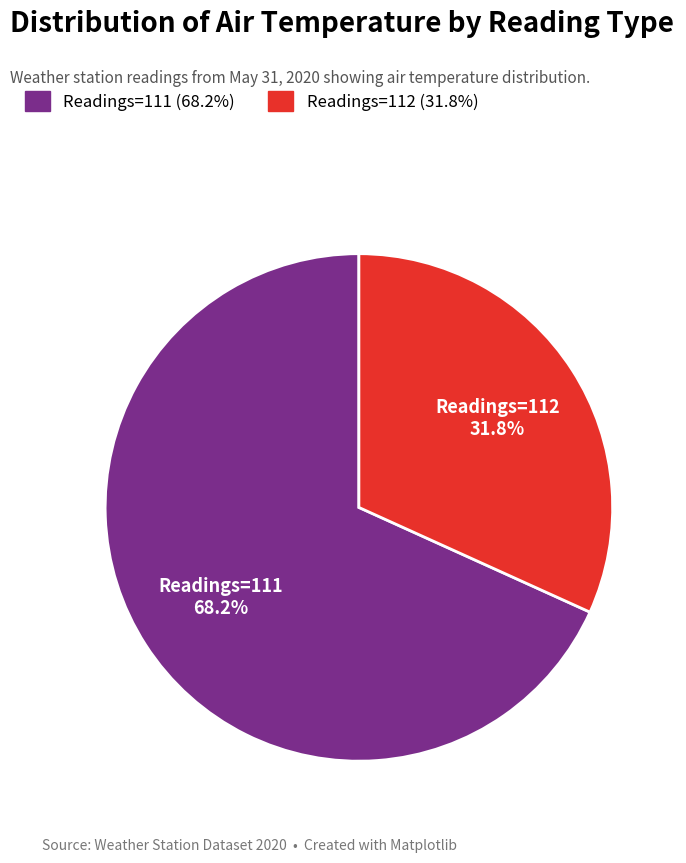

Which slice is the largest?

Readings=111